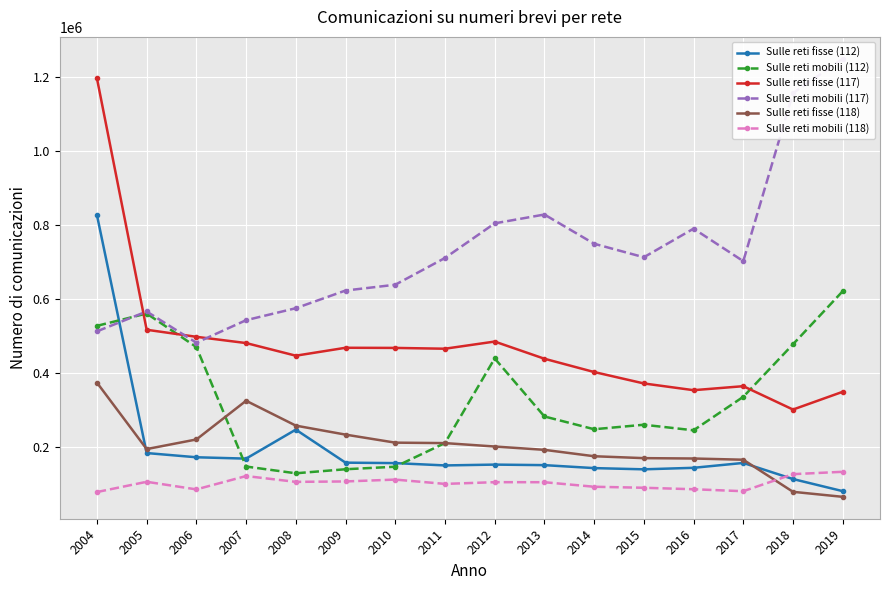

What value does the Sulle reti fisse (117) series have at 2014?

402038